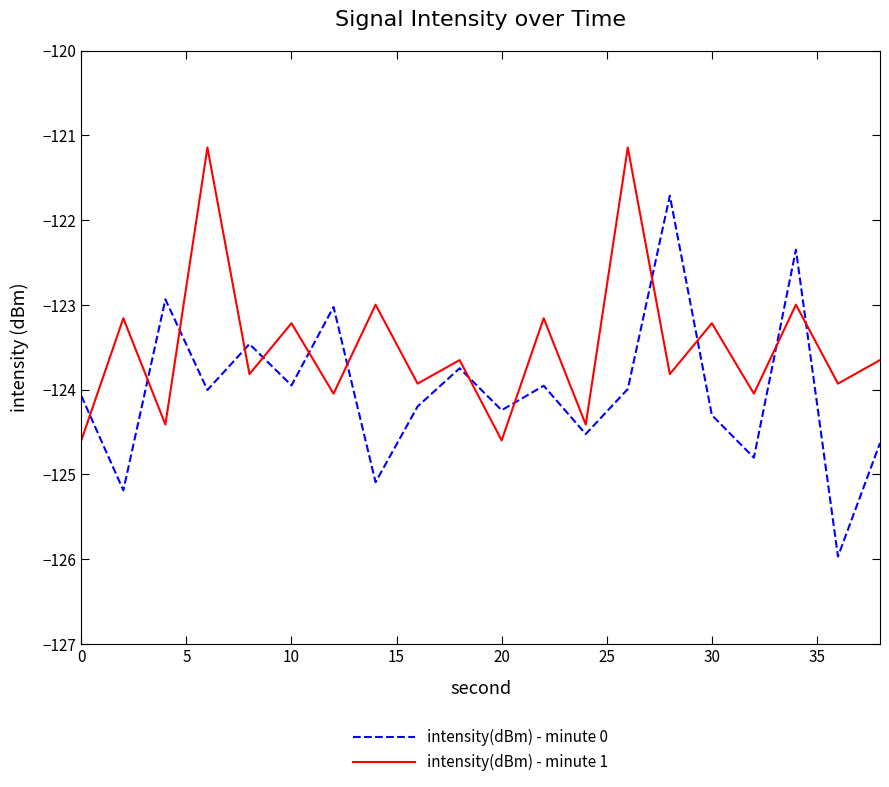

What is the highest value of the intensity(dBm) - minute 0 series?

-121.7